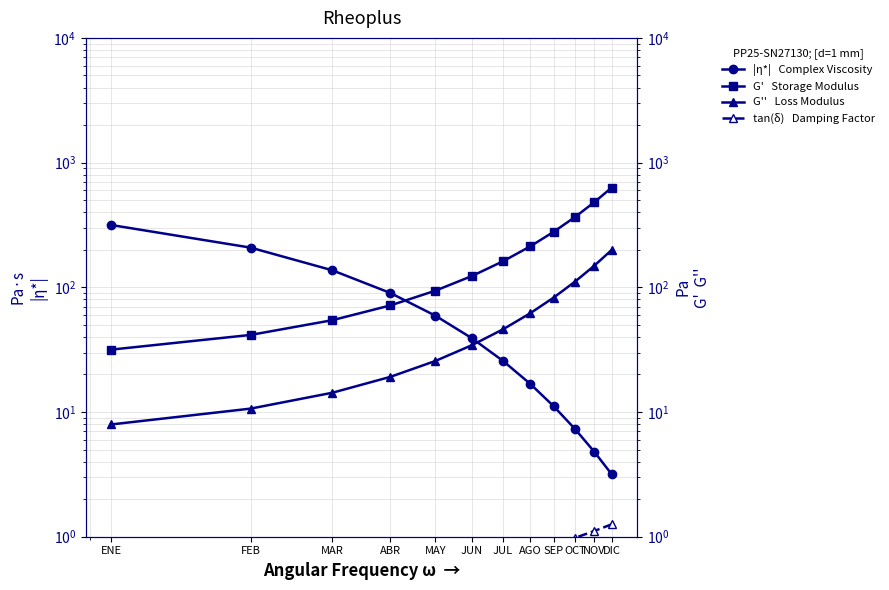

What is the approximate value of tan(δ)   Damping Factor at NOV?

1.1